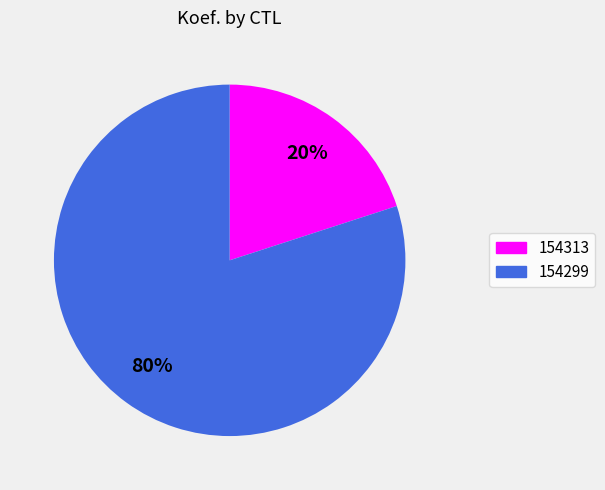

Approximately how many times larger is the value at 154299 compared to 154313?

4.0